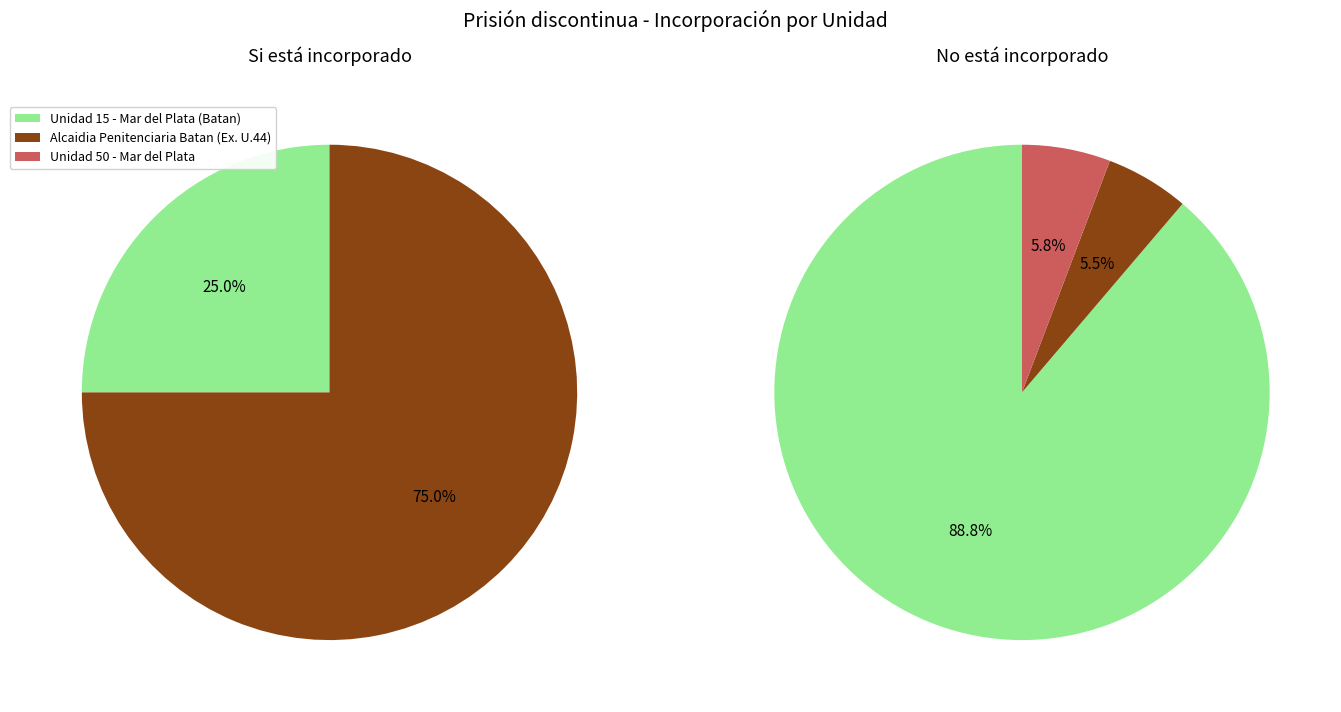

What percentage is the Alcaidia Penitenciaria Batan (Ex. U.44) slice, to the nearest percent?

75%